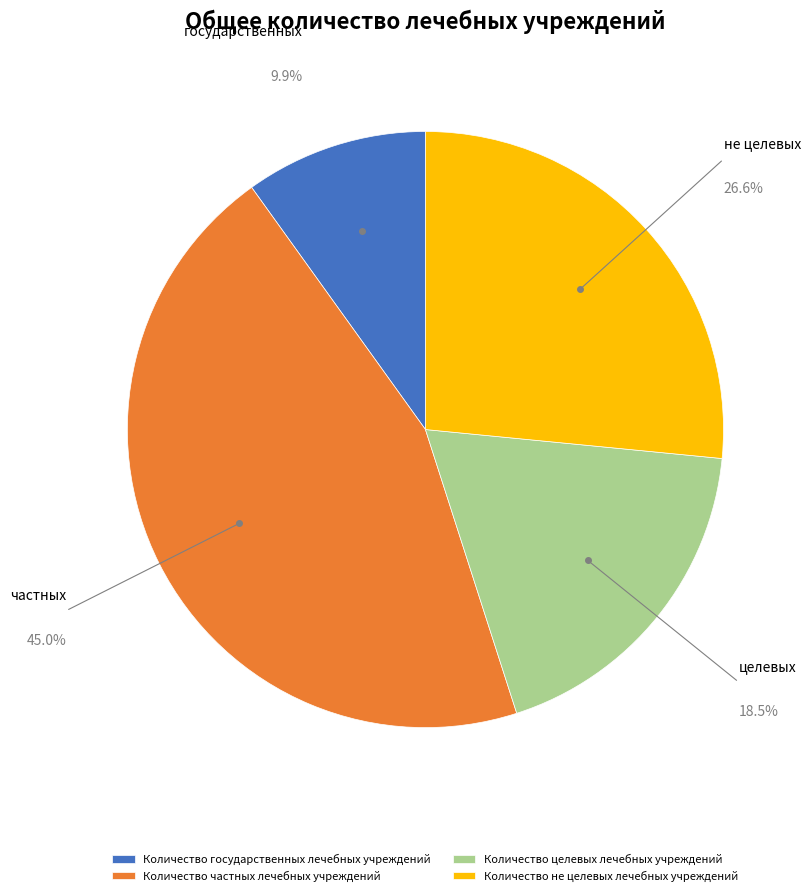

Is there any slice that represents more than half of the pie?

No